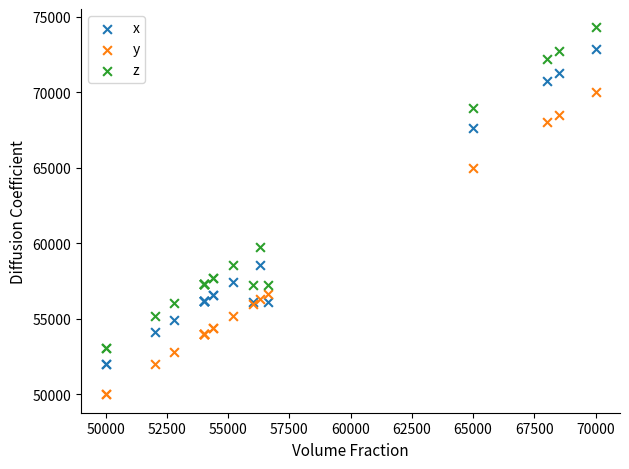

In the z series, what Y value is closest to 63672?

59735.4